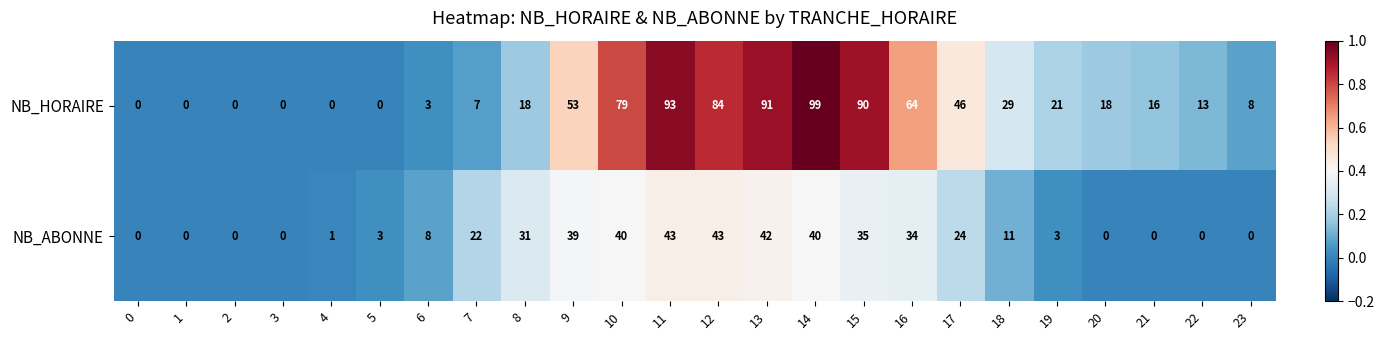

Rank the series by their maximum value, from highest to lowest.

NB_HORAIRE, NB_ABONNE